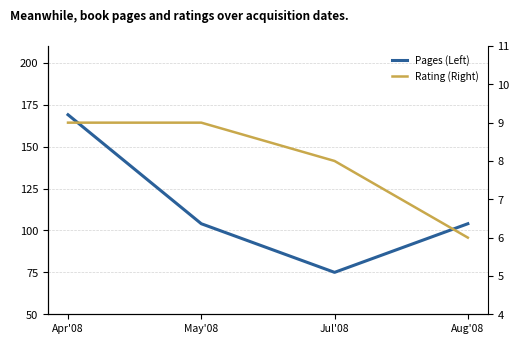

At which category does the chart reach its peak across all series?

Apr'08